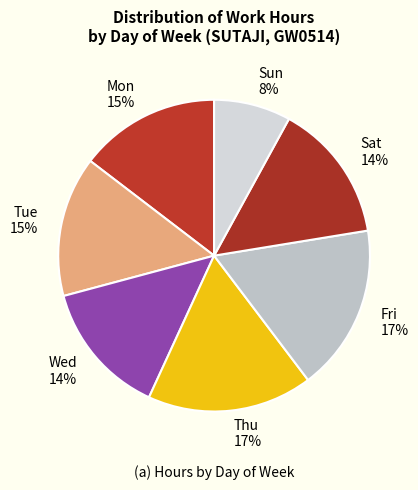

The Wed 14% slice represents 14% of the pie. True or false?

True